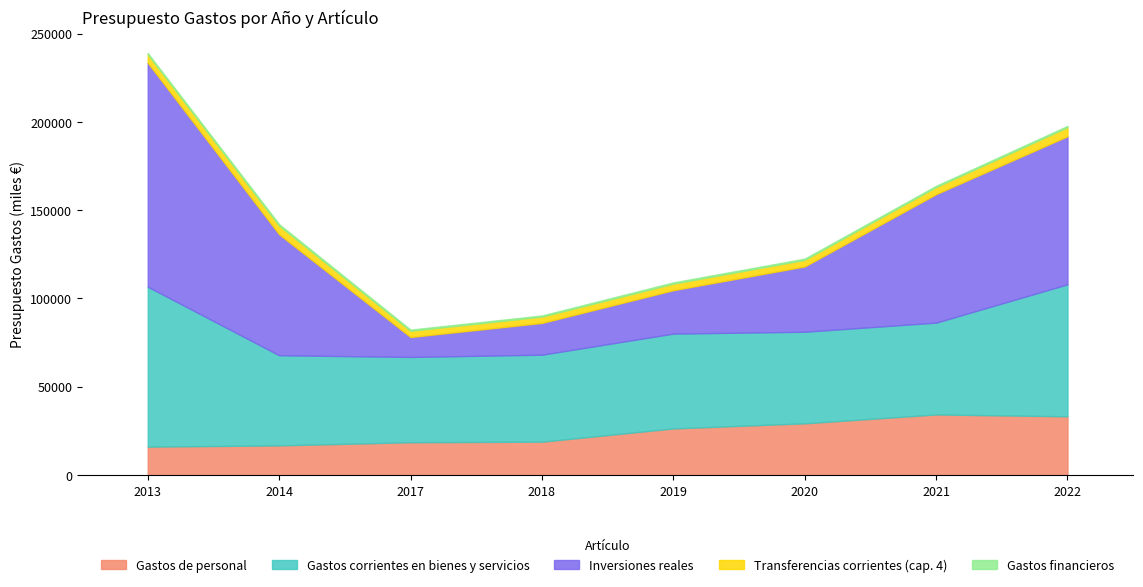

Reading right to left, what are all the values shown in this chart?

Gastos de personal: 2022=33270.0	2021=34317.0	2020=29300.0	2019=26400.0	2018=18900.0	2017=18600.0	2014=16800.0	2013=16094.0
Gastos corrientes en bienes y servicios: 2022=74745.0	2021=51995.0	2020=51845.0	2019=53695.0	2018=49250.0	2017=48280.0	2014=51044.5	2013=90550.0
Inversiones reales: 2022=83850.0	2021=72768.0	2020=37000.0	2019=24600.0	2018=18000.0	2017=11293.0	2014=68500.0	2013=126850.0
Transferencias corrientes (cap. 4): 2022=5100.0	2021=4000.0	2020=3700.0	2019=3700.0	2018=3570.0	2017=3500.0	2014=4900.0	2013=4775.0
Gastos financieros: 2022=750.0	2021=710.0	2020=710.0	2019=710.0	2018=650.0	2017=680.0	2014=820.0	2013=720.0